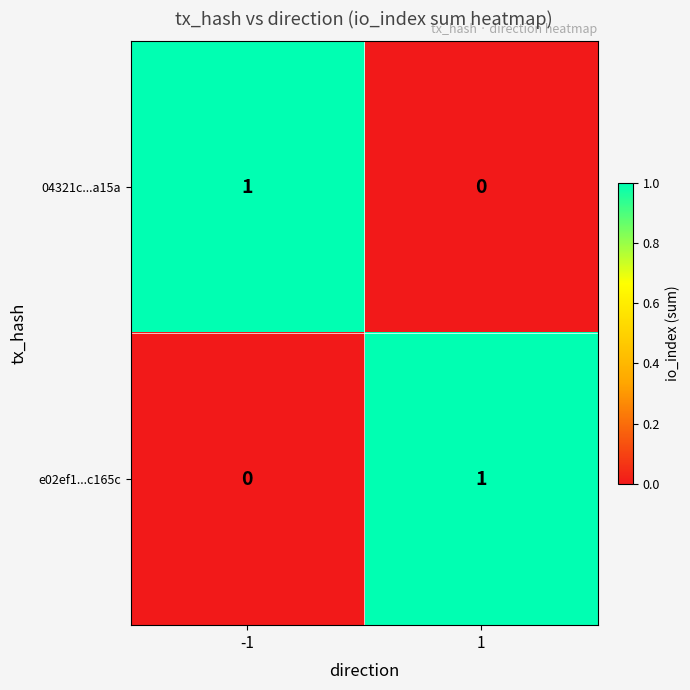

Rank the categories by e02ef1...c165c value from lowest to highest.

-1, 1